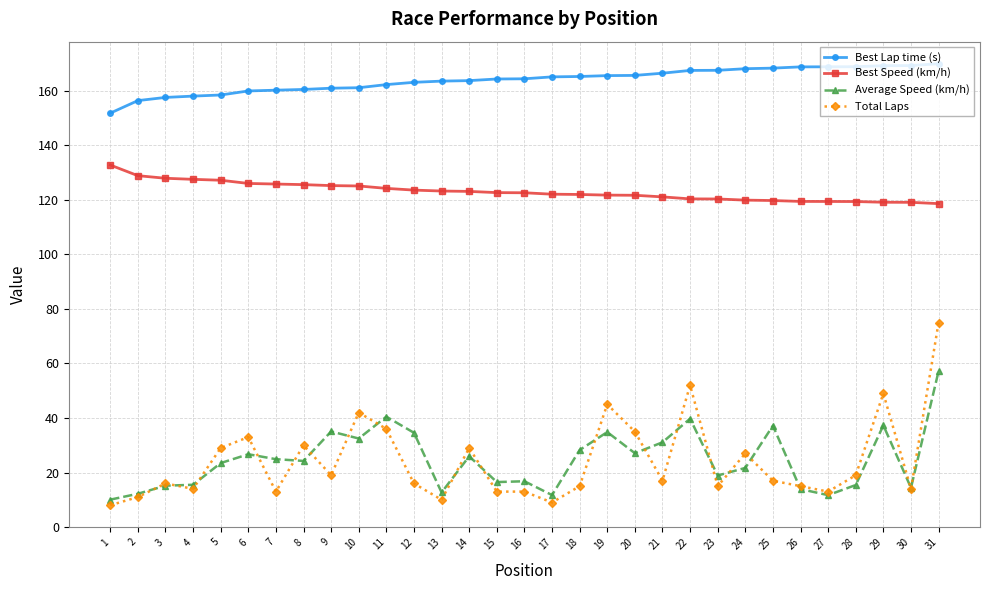

What is the total value across all series at 27?

312.9